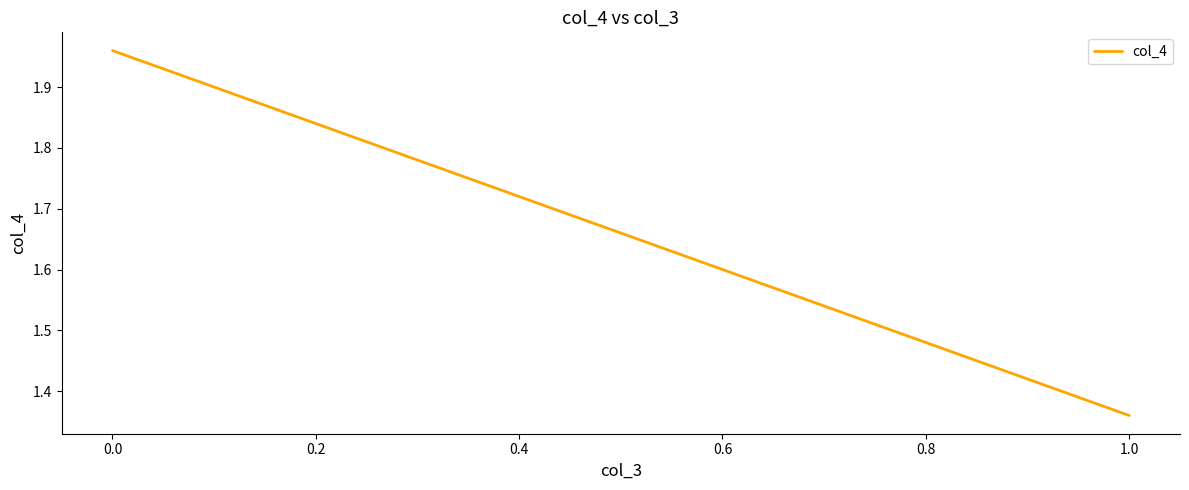

What is the difference between the maximum and minimum values?

0.6